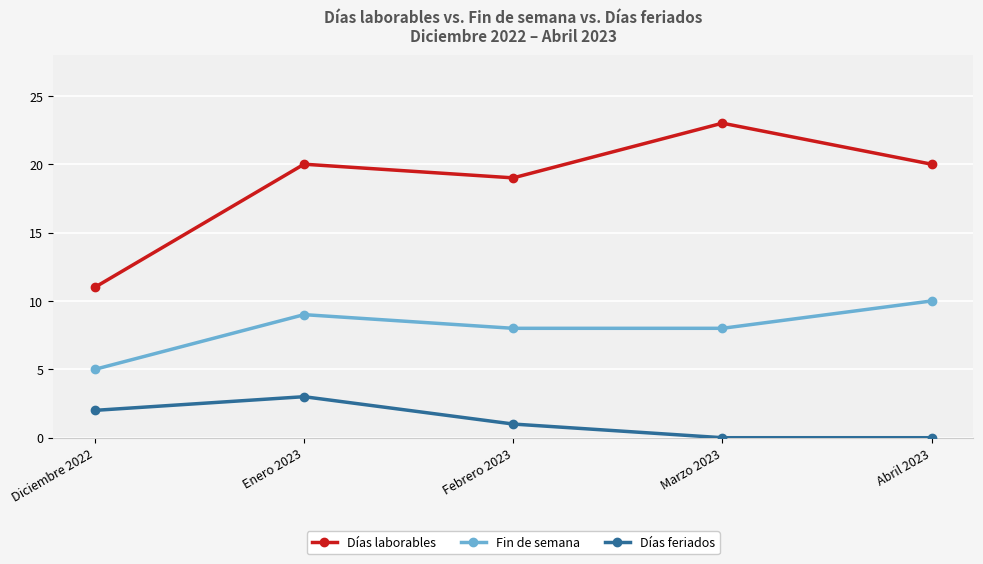

Rank the series by their maximum value, from lowest to highest.

Días feriados, Fin de semana, Días laborables